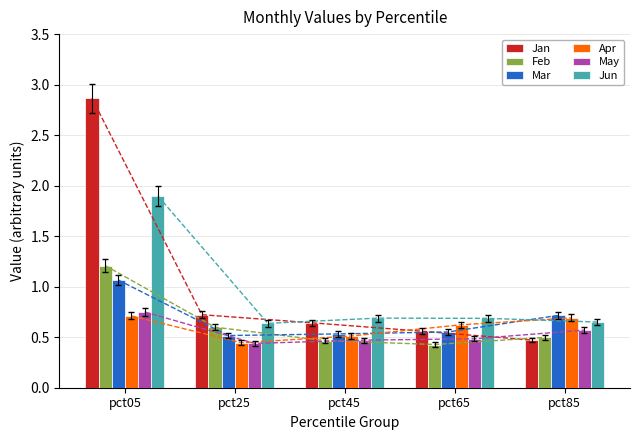

True or false: Mar has a value of 0.5 at pct25.

True